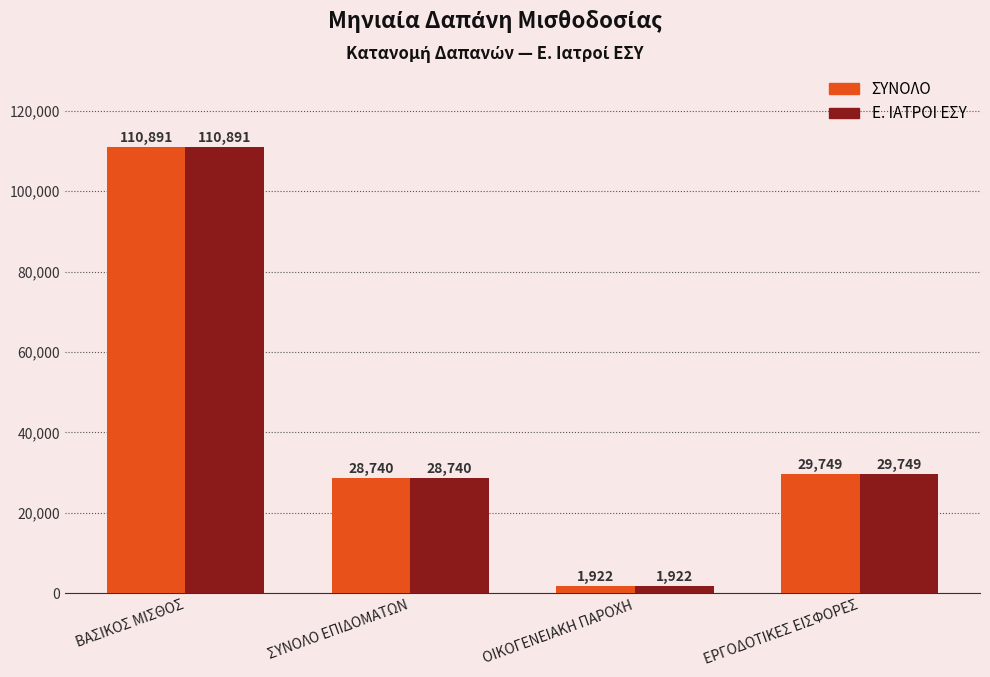

At how many categories does at least one series exceed 49403?

1